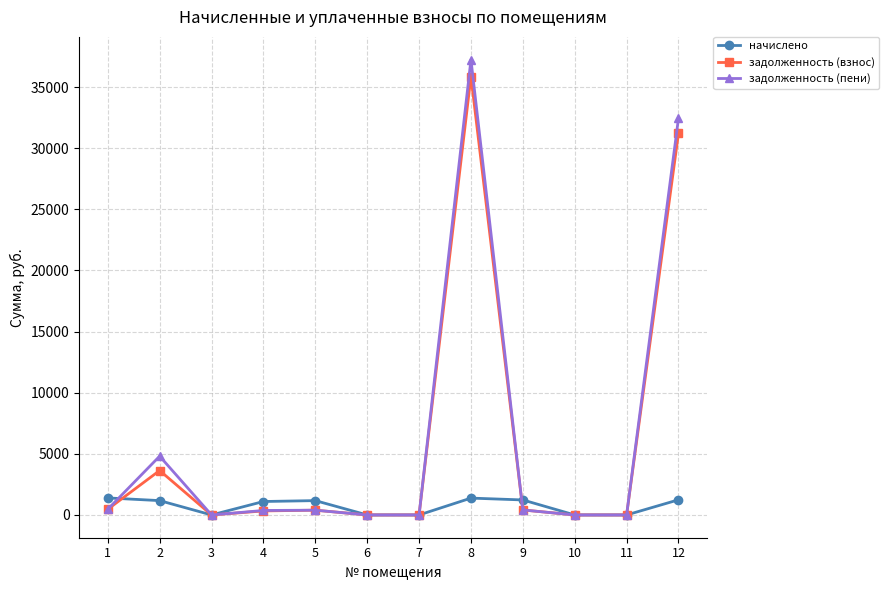

How many categories are shown in the chart?

12